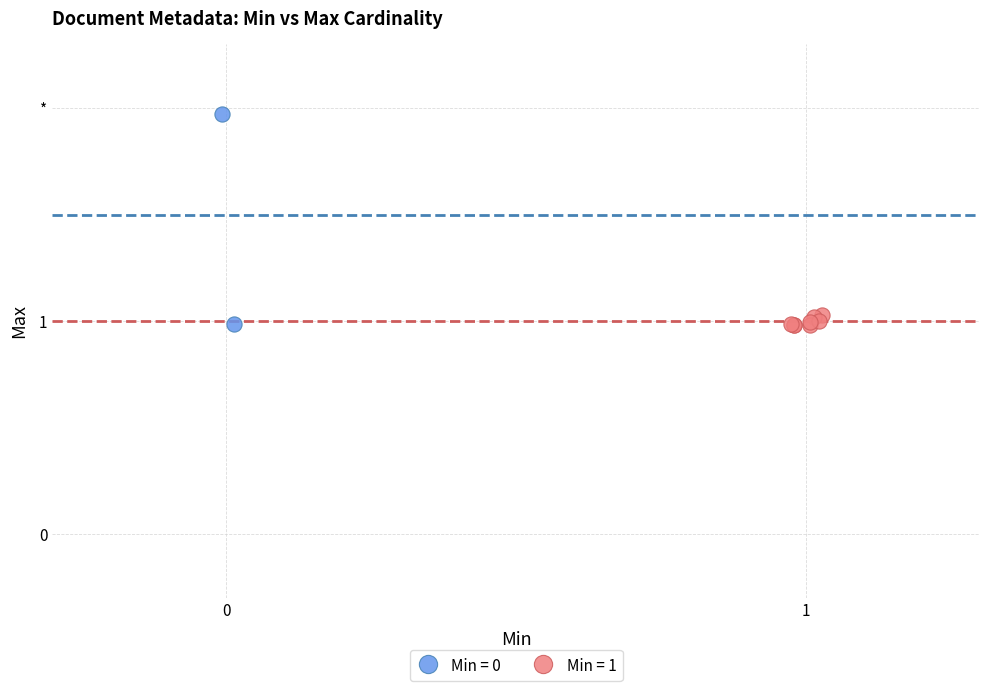

What are all the series names shown in the legend?

Min = 0, Min = 1